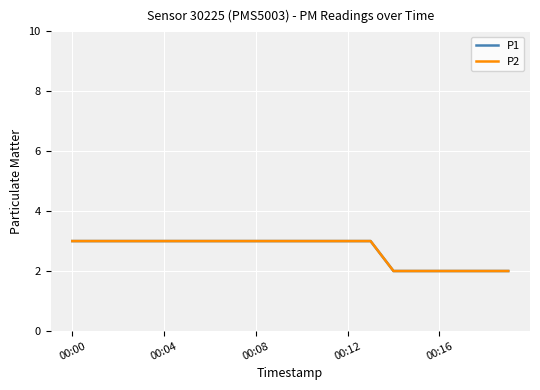

Does the chart display data point markers on the line(s)?

No